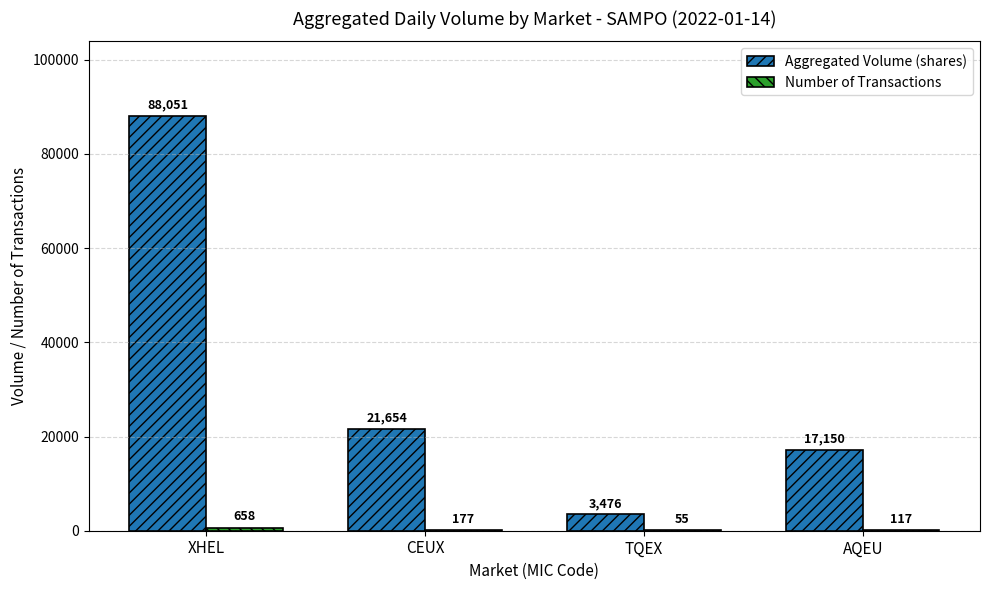

Which series has the largest total across all categories?

Aggregated Volume (shares)